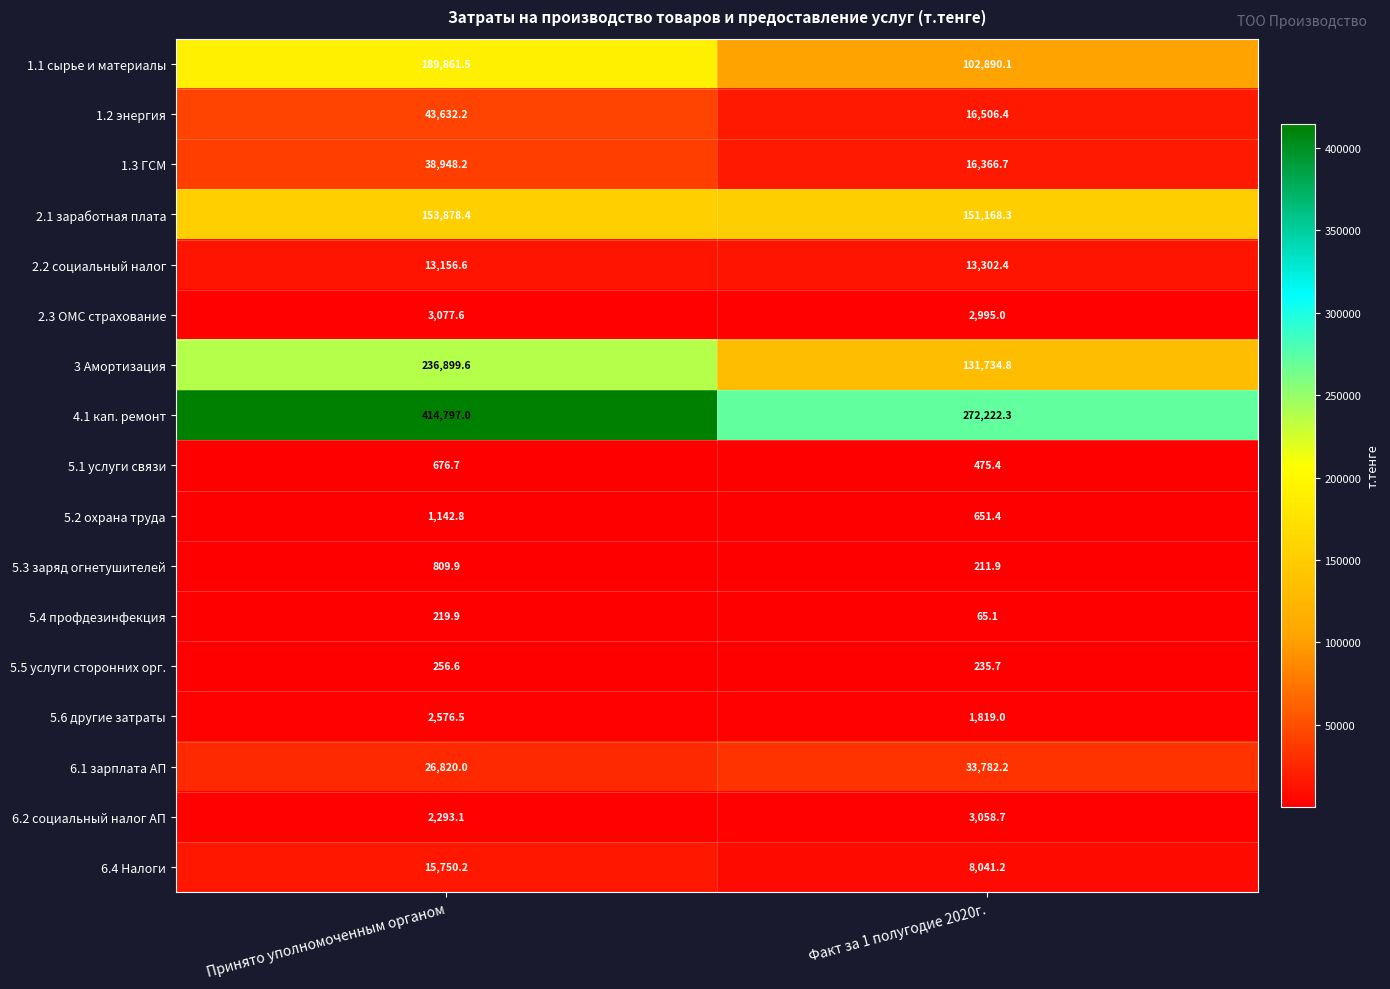

List the series in order of their peak value, lowest first.

5.4 профдезинфекция, 5.5 услуги сторонних орг., 5.1 услуги связи, 5.3 заряд огнетушителей, 5.2 охрана труда, 5.6 другие затраты, 6.2 социальный налог АП, 2.3 ОМС страхование, 2.2 социальный налог, 6.4 Налоги, 6.1 зарплата АП, 1.3 ГСМ, 1.2 энергия, 2.1 заработная плата, 1.1 сырье и материалы, 3 Амортизация, 4.1 кап. ремонт